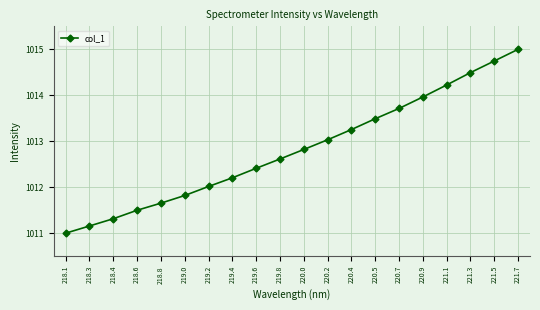

What is the difference between the maximum and minimum values?

4.0